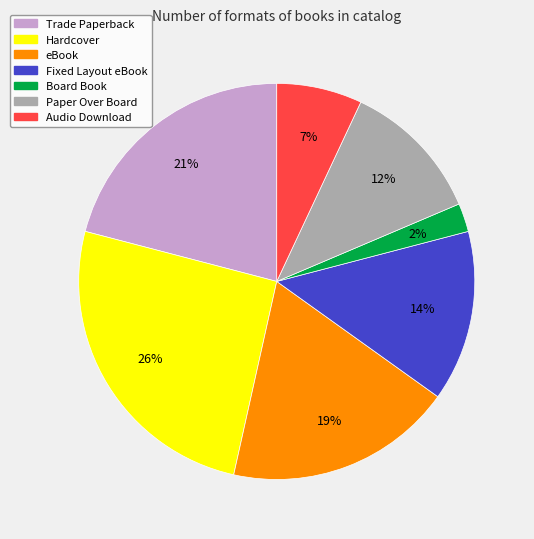

What is the largest slice in the pie chart?

Hardcover